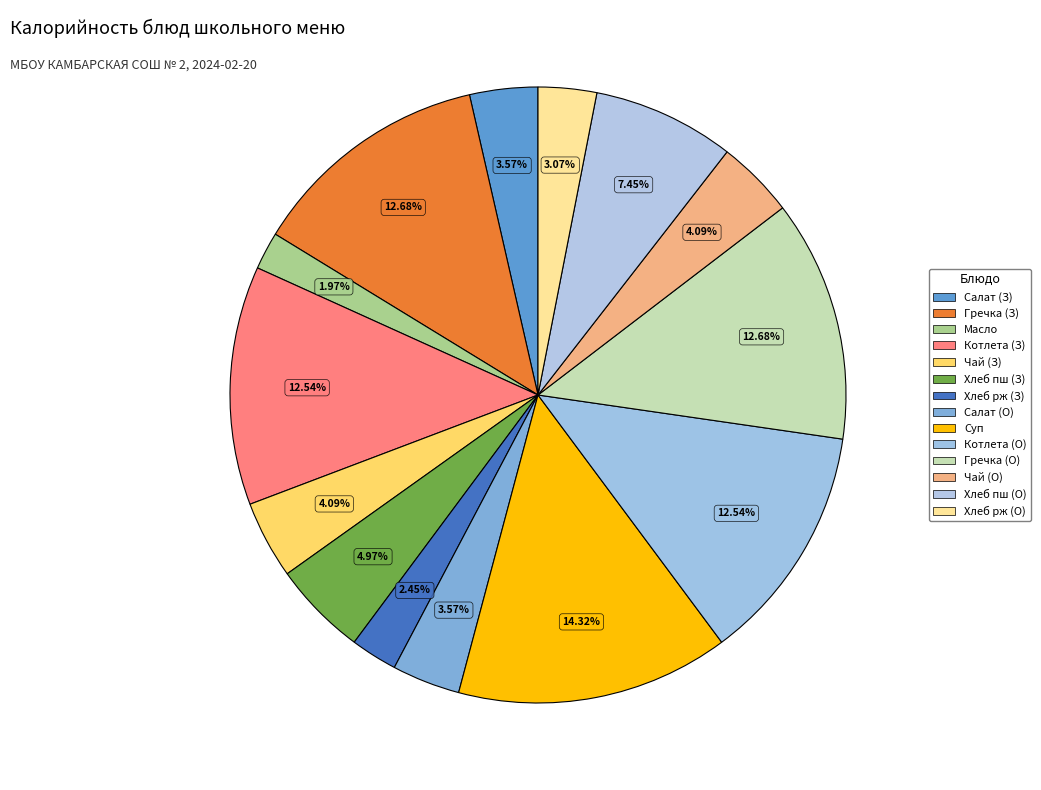

Rank the categories by value from highest to lowest.

Суп картофельный с бобовыми, Каша вязкая гречневая (Завтрак), Каша вязкая гречневая (Обед), Котлета Детская (Завтрак), Котлета Детская (Обед), Хлеб пшеничный (Обед), Хлеб пшеничный (Завтрак), Чай с сахаром (Завтрак), Чай с сахаром (Обед), Салат из свежей купусты* (Завтрак), Салат из свежей купусты* (Обед), Хлеб ржаной (Обед), Хлеб ржаной (Завтрак), Масло сливочное